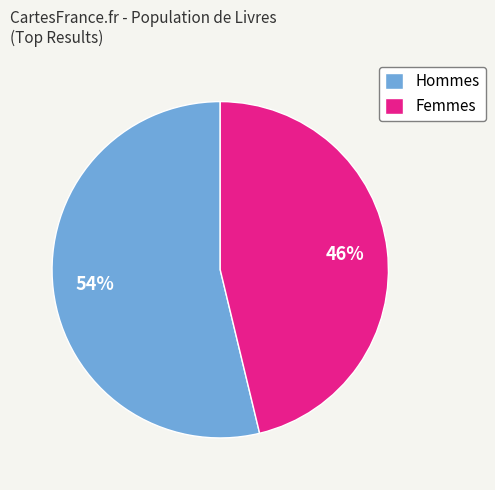

Which has a higher value, Femmes or Hommes?

Hommes